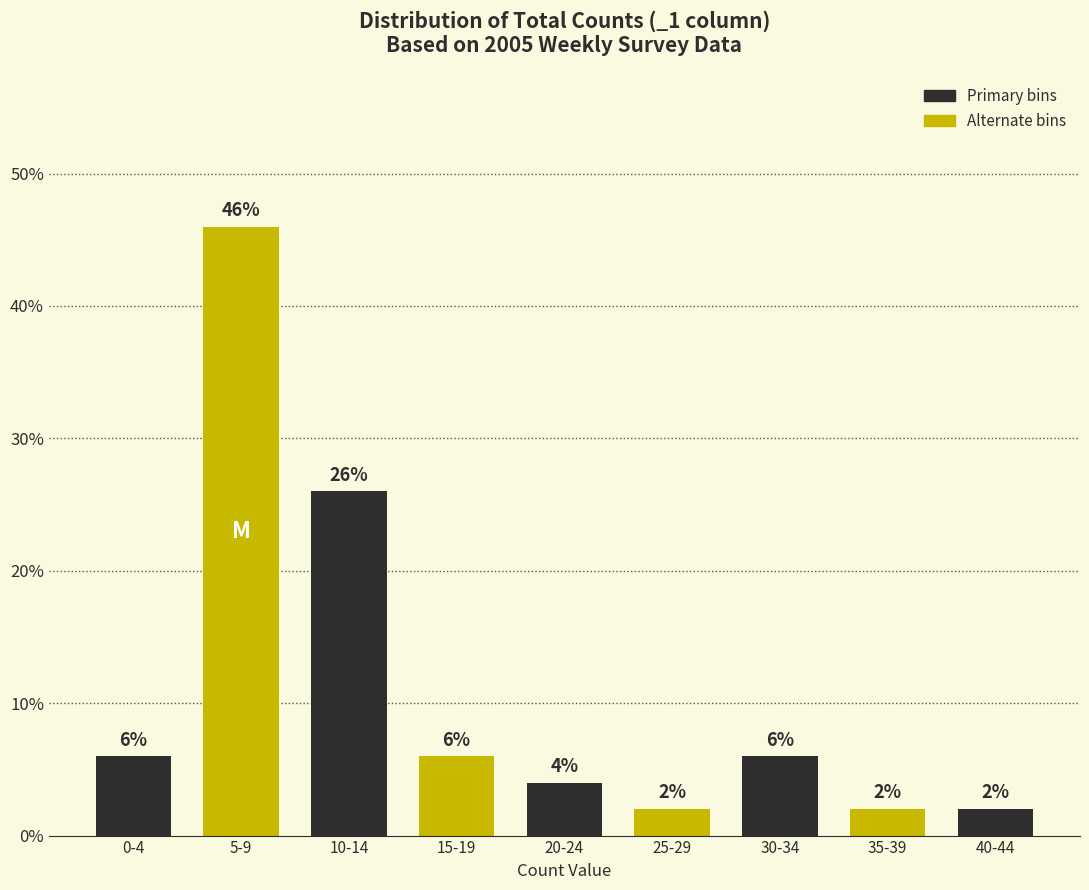

Reading right to left, transcribe all the data shown in this chart.

40-44=2	35-39=2	30-34=6	25-29=2	20-24=4	15-19=6	10-14=26	5-9=46	0-4=6